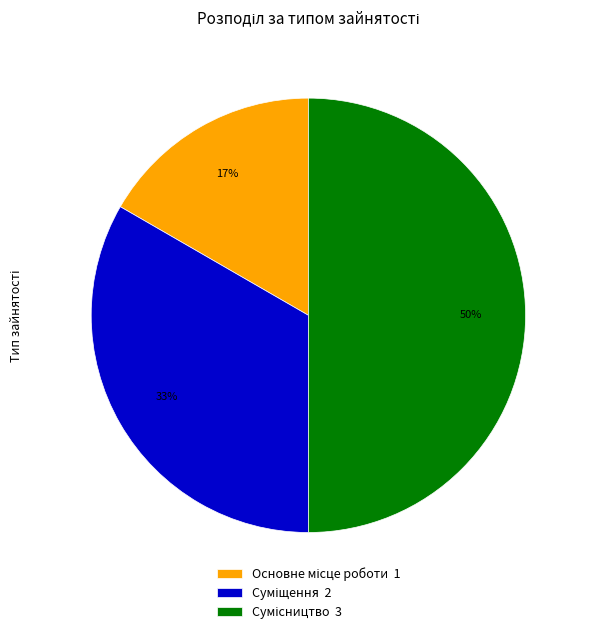

To the nearest percent, what is the average slice percentage?

33%